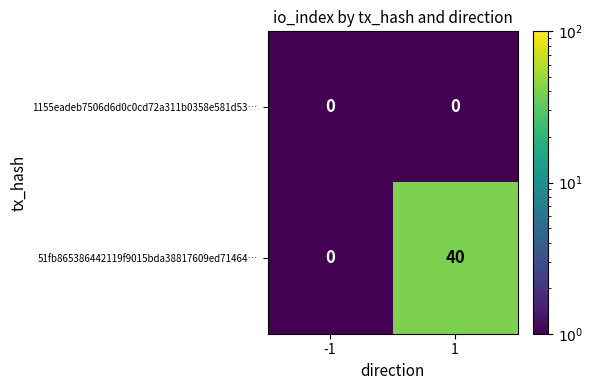

What is the total value across all series at 1?

40